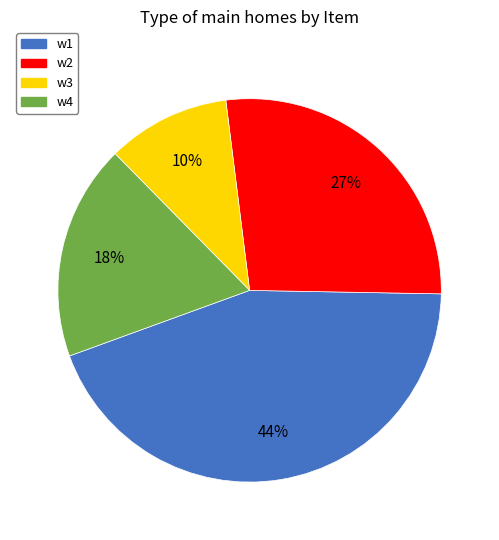

The w1 slice represents 36% of the pie. True or false?

False